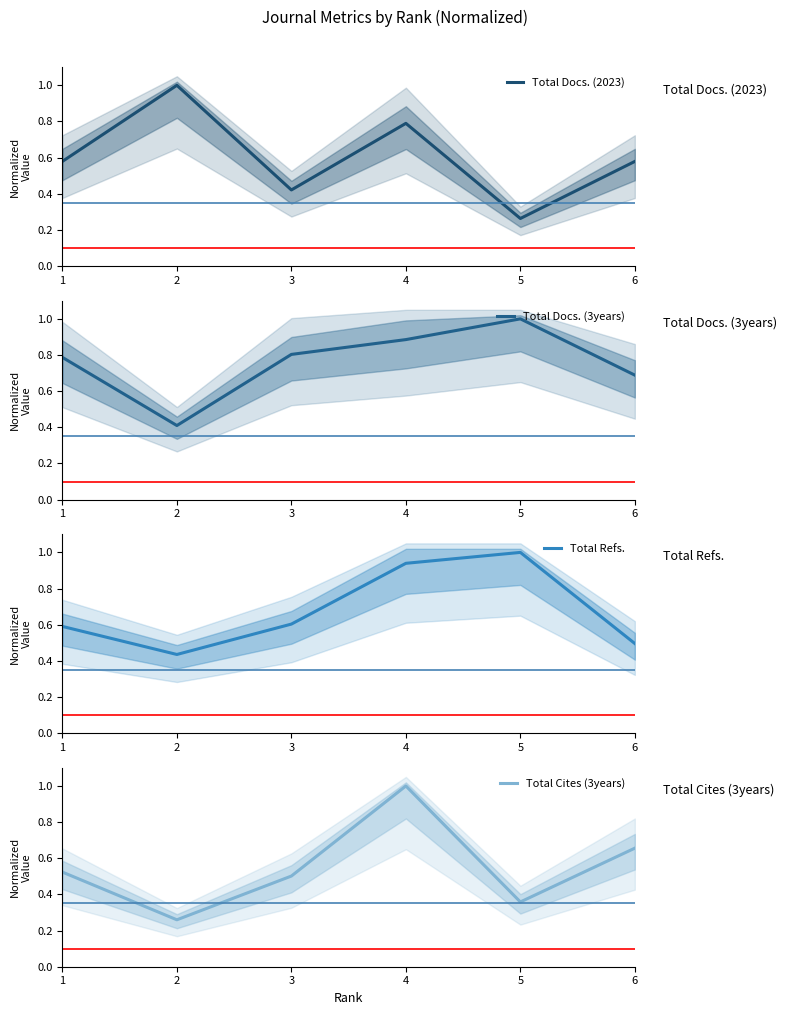

Which category has the highest value in the Total Refs. series?

5